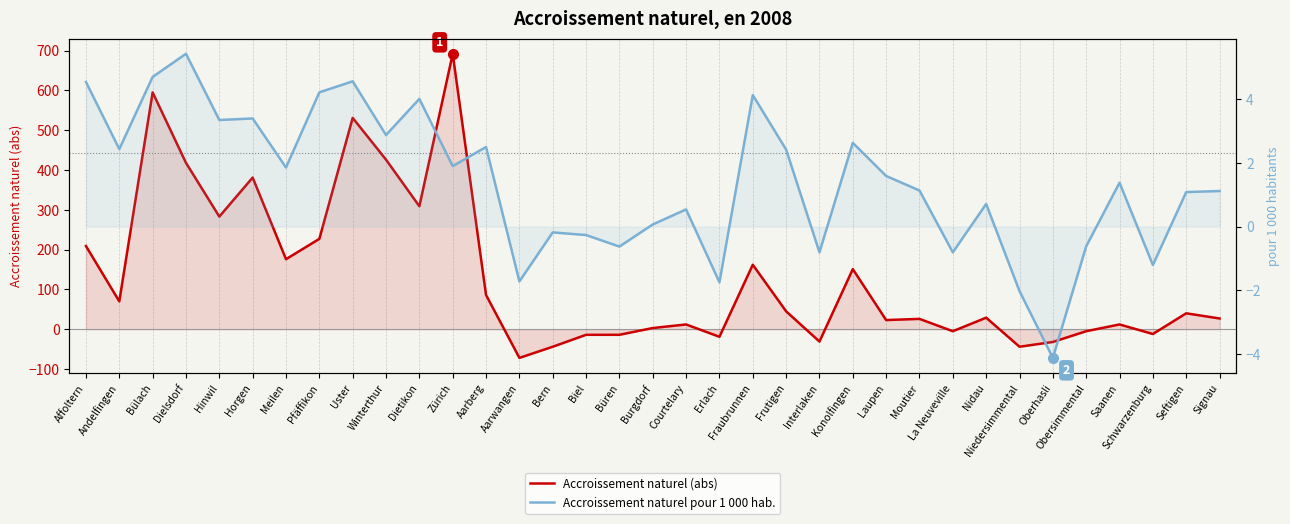

How many interior local peaks does the Accroissement naturel (abs) series have?

11